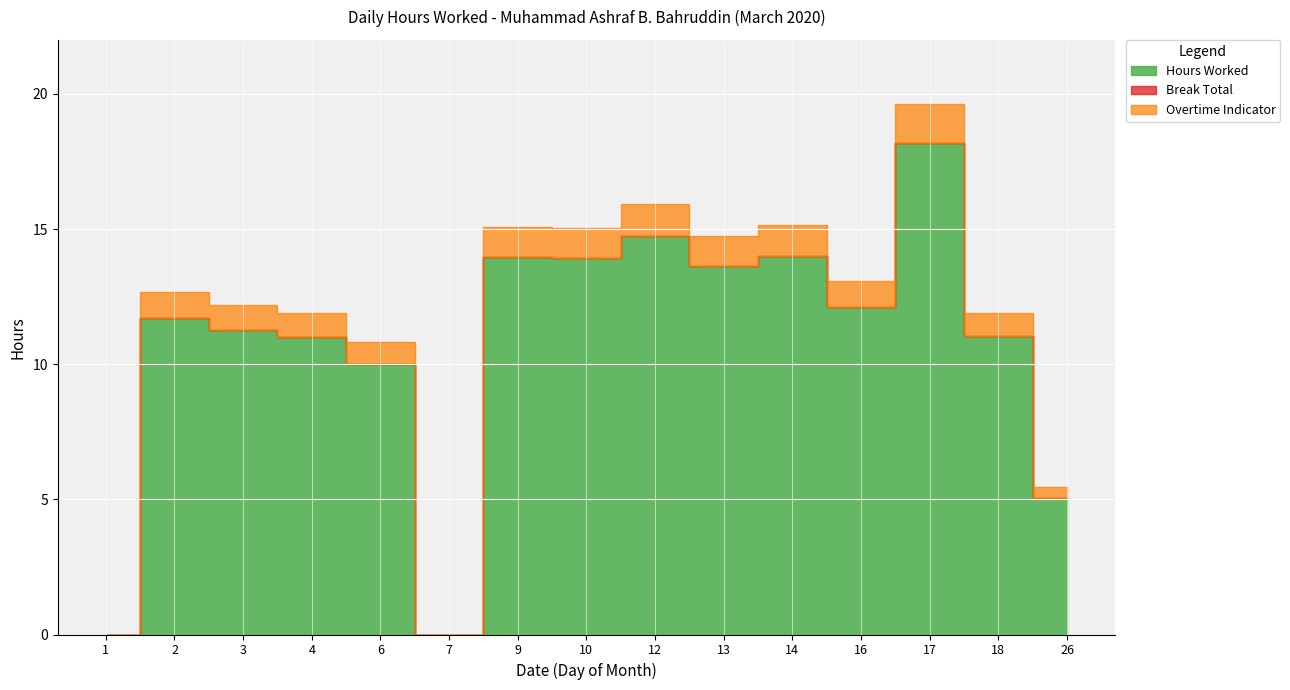

What is the difference between the maximum and minimum values in the Hours Worked series?

18.2